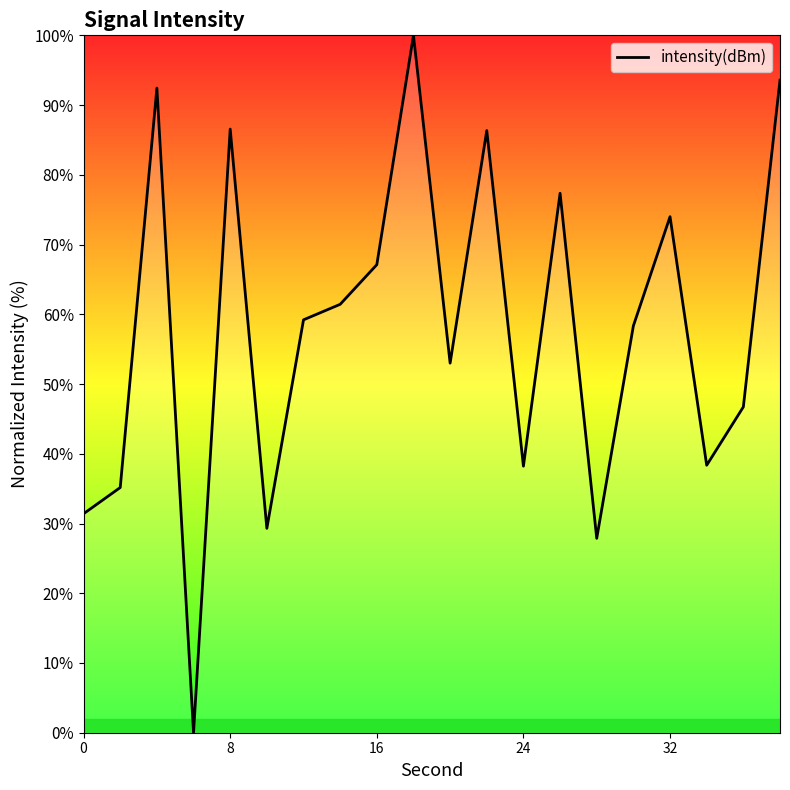

Count the number of data series in this chart.

1